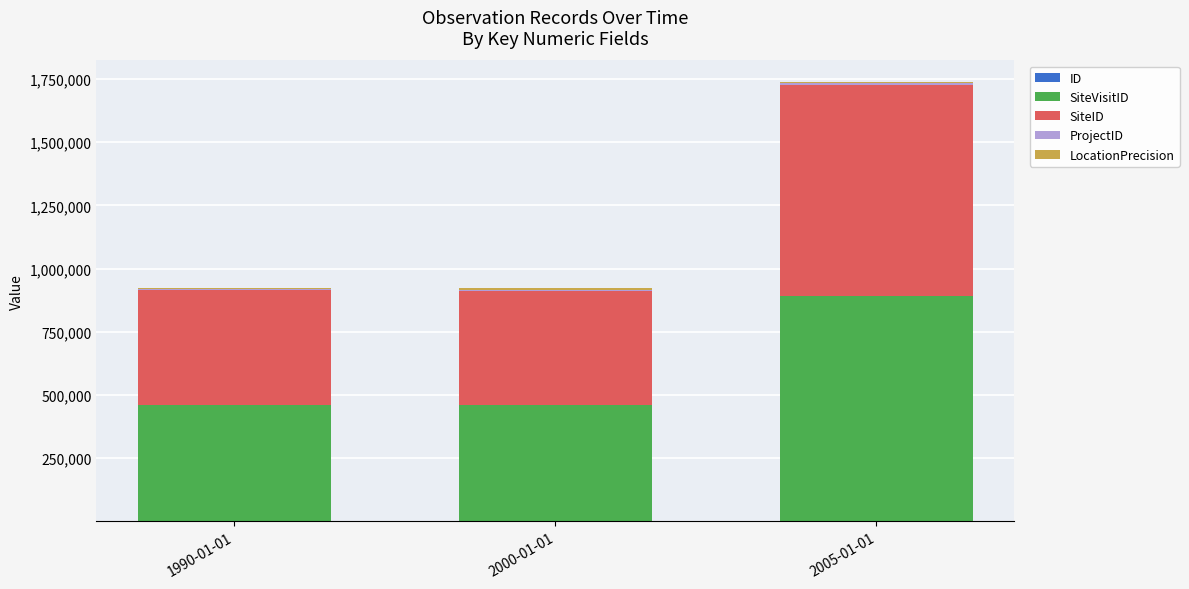

At which category is the sum across all series the highest?

2005-01-01